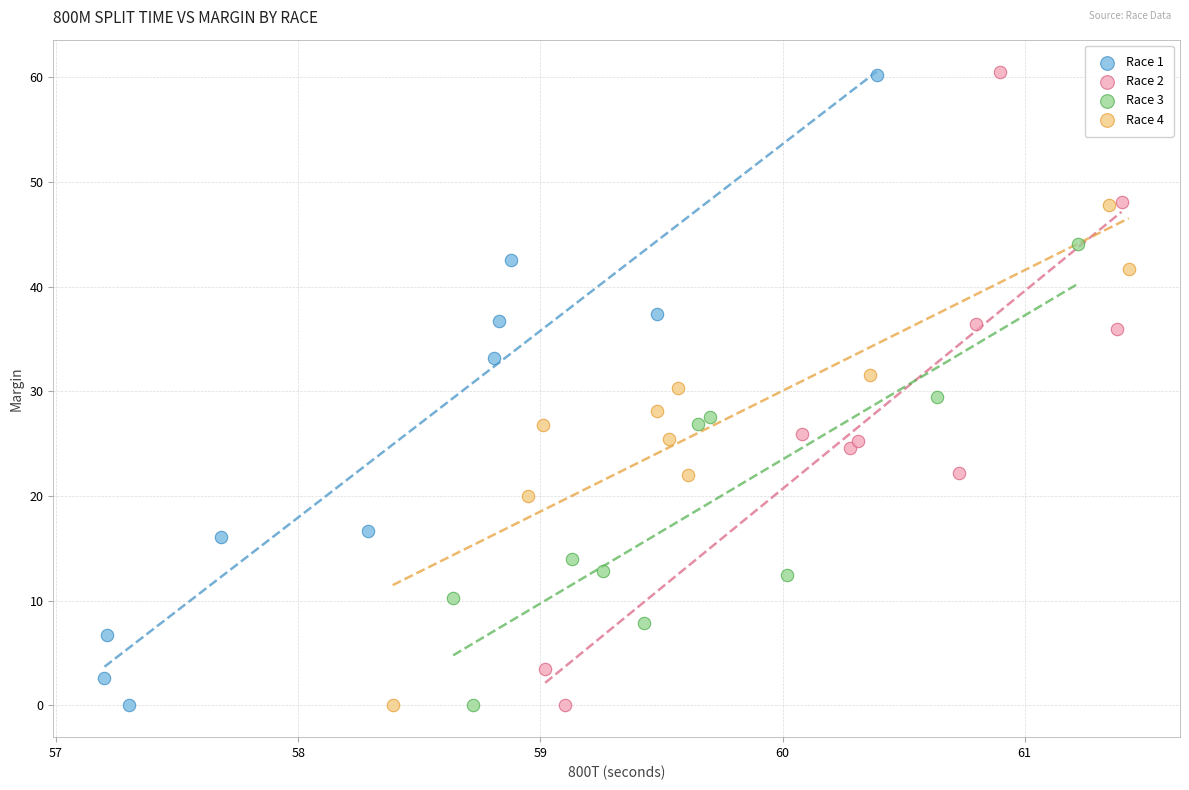

Which series has the widest spread of Y values?

Race 2